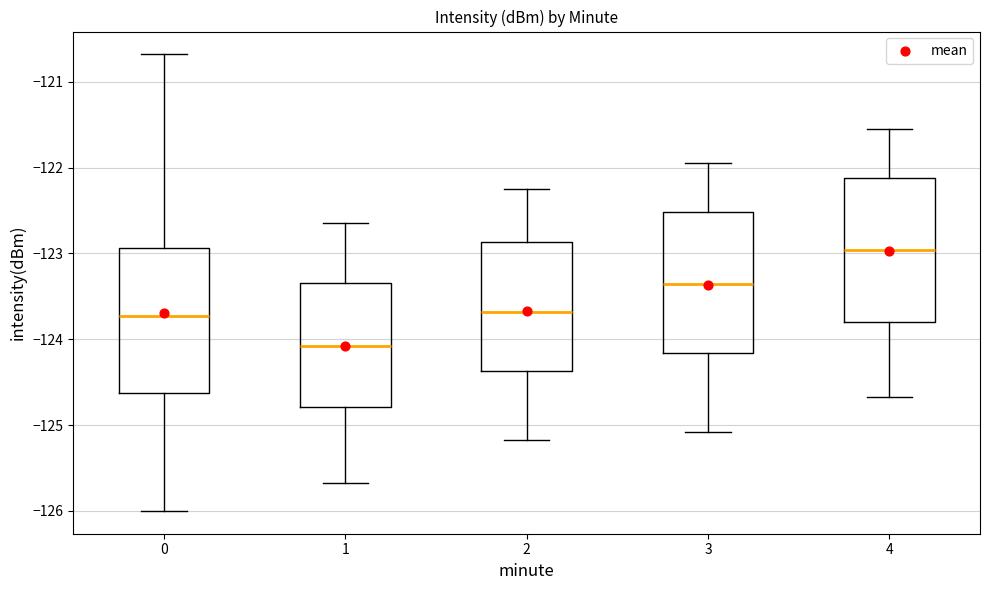

Reading left to right, transcribe this box plot: for each box, give where its median line is, the range the box spans, and where its two whiskers end, as read against the y-axis. The values are not printed on the chart, so give them approximately, as read against the axis.

0: median -123.7, box -124.6 to -122.9, whiskers -126.0 to -120.7
1: median -124.1, box -124.8 to -123.3, whiskers -125.7 to -122.6
2: median -123.7, box -124.4 to -122.9, whiskers -125.2 to -122.2
3: median -123.4, box -124.2 to -122.5, whiskers -125.1 to -121.9
4: median -123.0, box -123.8 to -122.1, whiskers -124.7 to -121.5